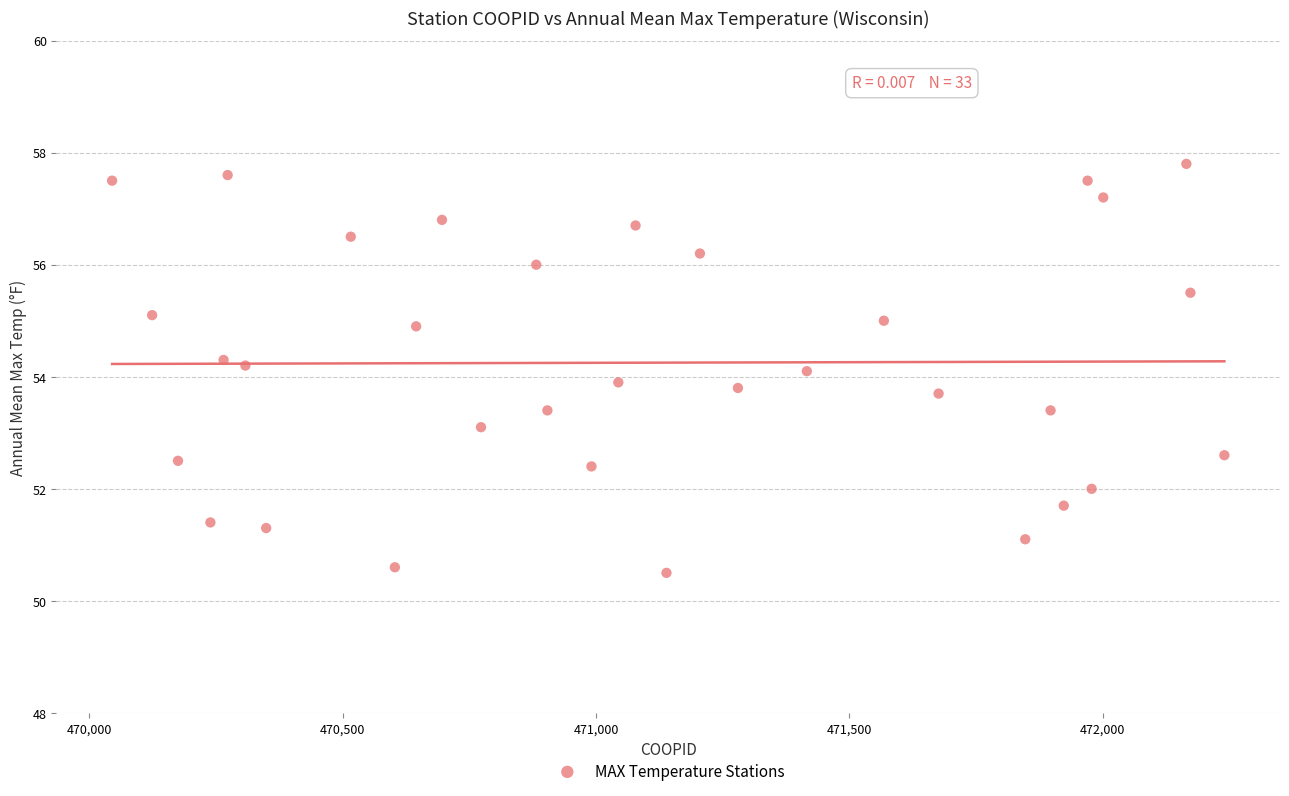

What is the range of X values (max minus min)?

2195.0